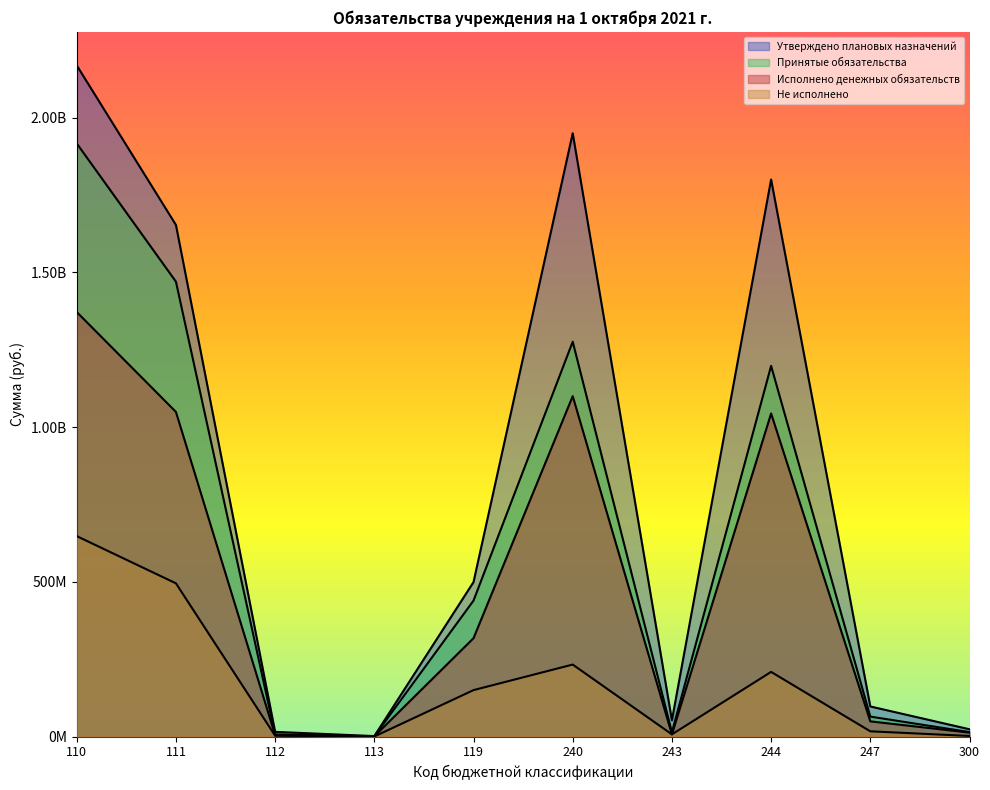

What is the value of the Не исполнено point at the 9th from the left?

16793919.6